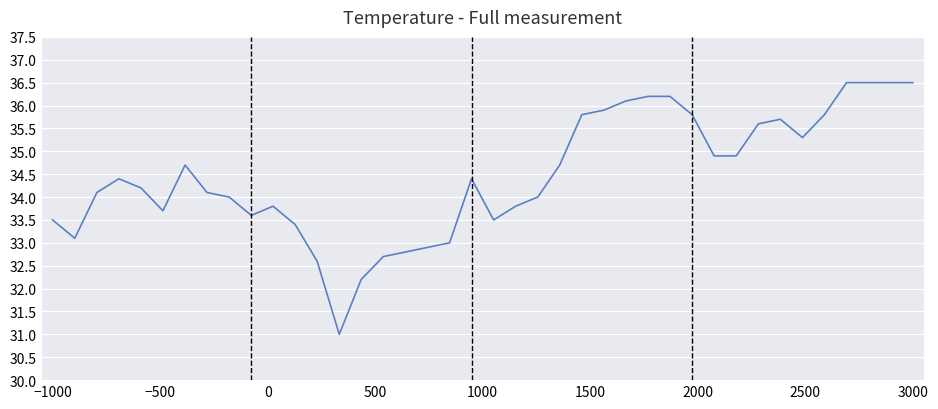

What is the maximum value shown in the chart?

36.5